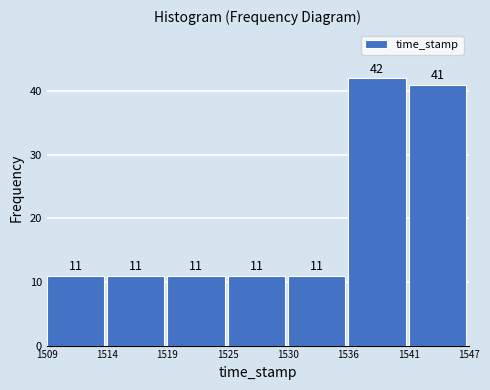

Reading right to left, extract all data points from this chart.

41	42	11	11	11	11	11